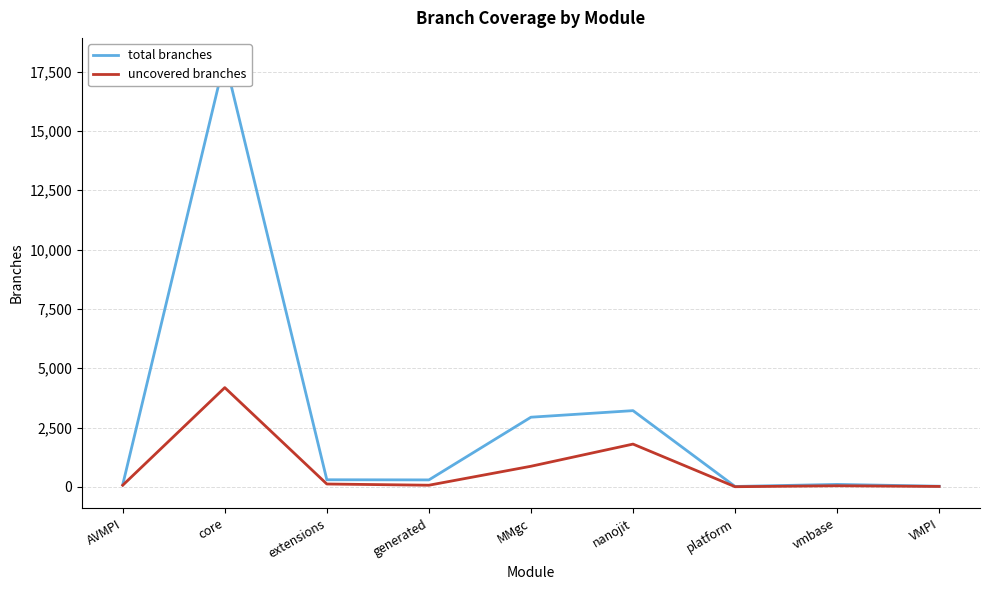

True or false: total branches has more than 2 interior local peaks.

True